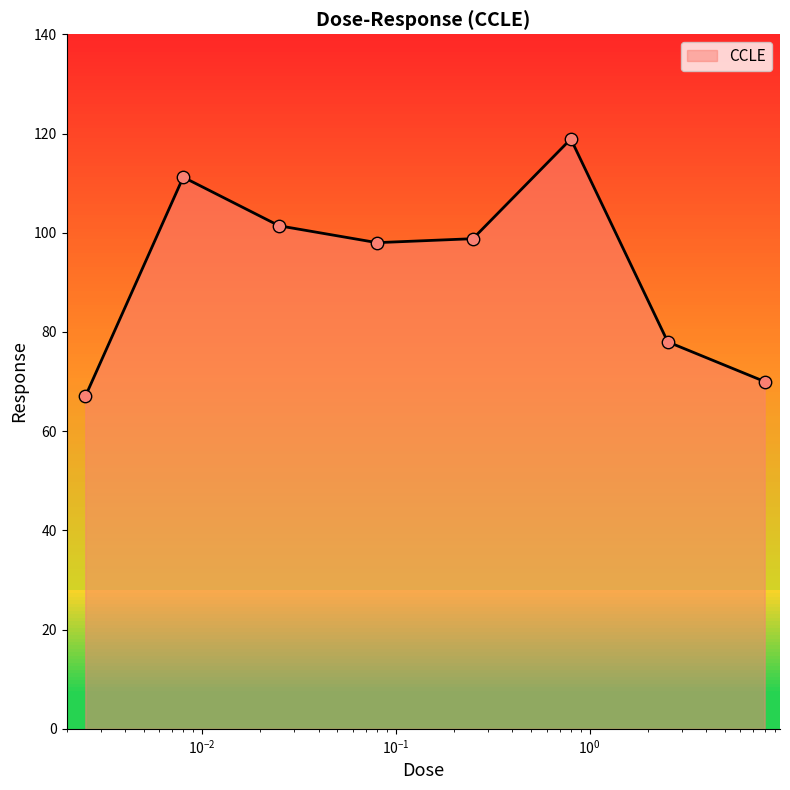

How many interior local valleys (lower than both neighbors) does the data have?

1